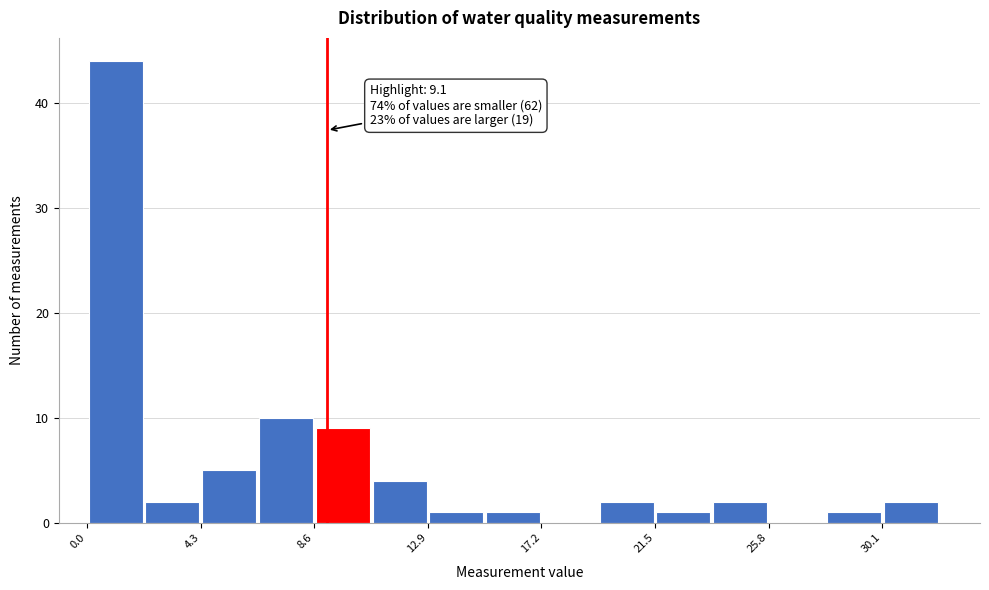

Over which range of the x-axis is the bar tallest?

0.0 to 2.0